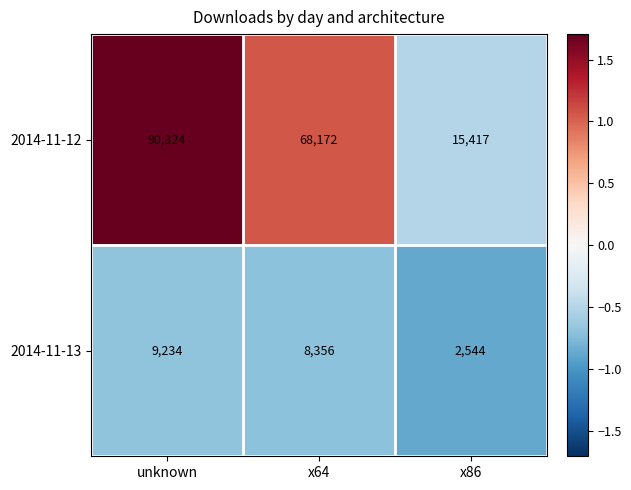

Count the number of data series in this chart.

2